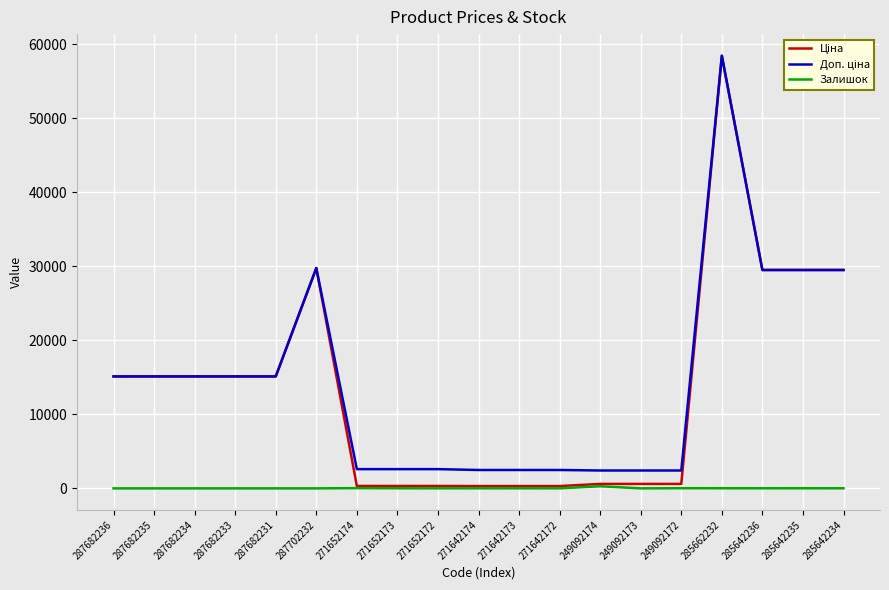

Count the number of data series in this chart.

3